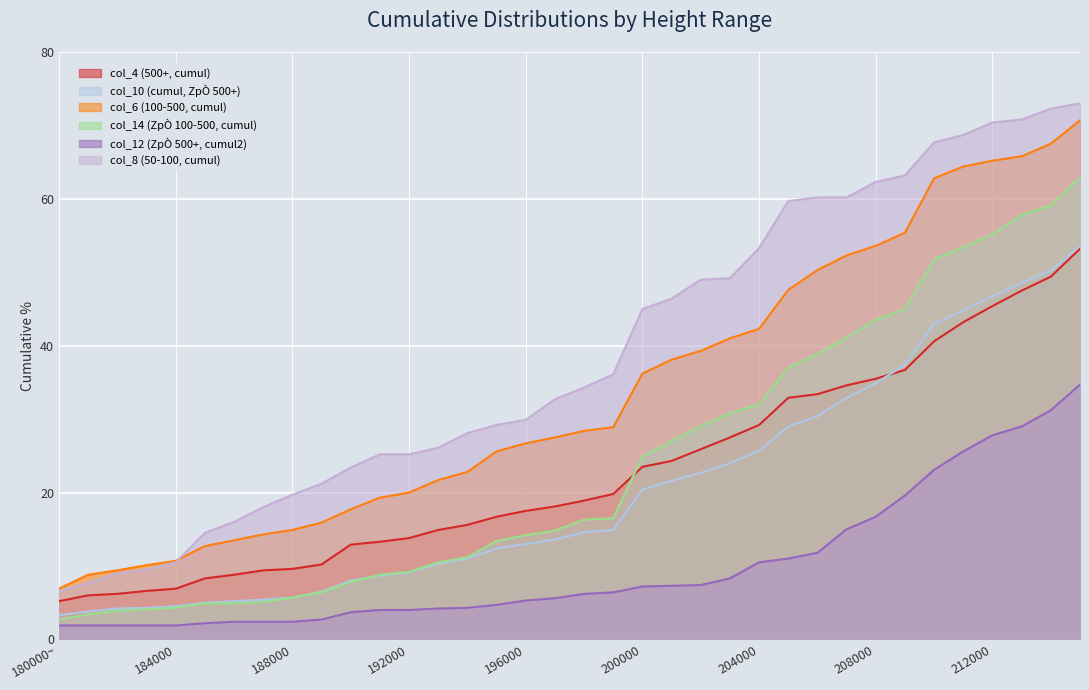

True or false: col_6 (100-500, cumul) and col_12 (ZpÒ 500+, cumul2) cross at least once.

False